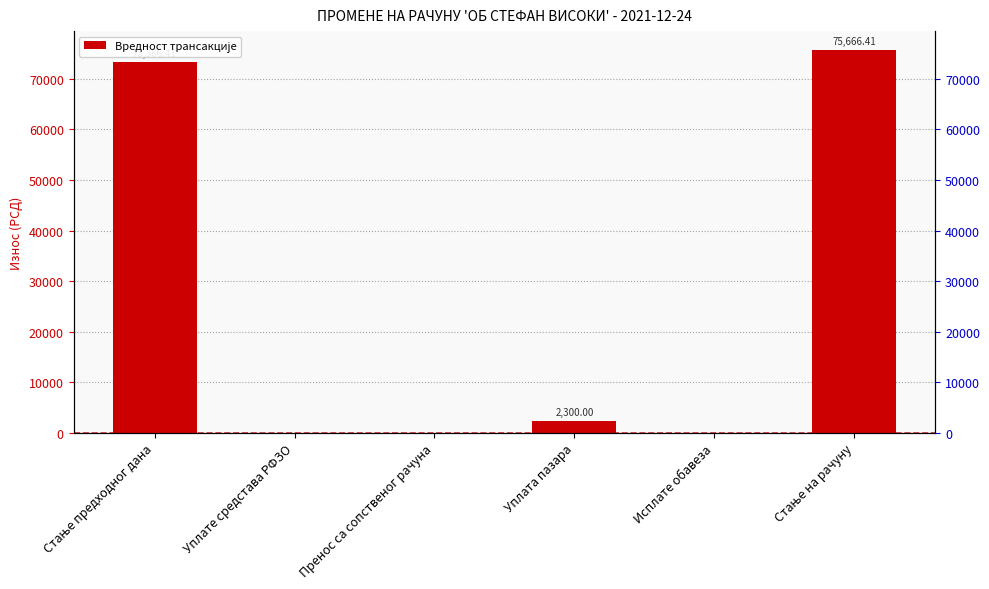

Approximately how many times larger is the value at Стање на рачуну compared to Стање предходног дана?

1.0